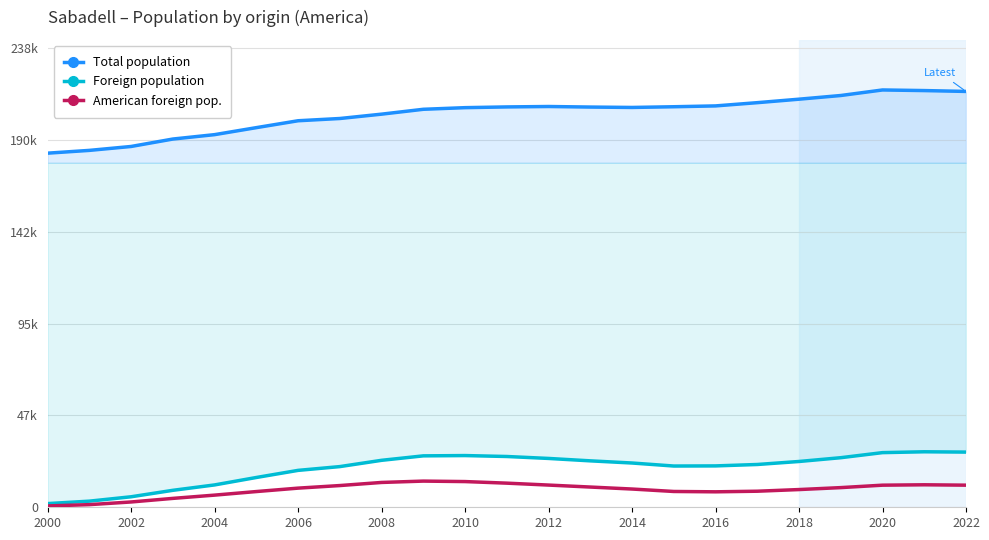

Reading left to right, extract all data points from this chart.

Total population: 183727	185170	187201	191057	193338	196971	200545	201712	203969	206493	207338	207721	207938	207649	207444	207814	208246	209931	211734	213644	216520	216204	215760
Foreign population: 1912	3178	5450	8799	11595	15455	19146	21107	24367	26678	26831	26348	25340	24089	22968	21401	21466	22200	23762	25725	28356	28794	28632
American foreign pop.: 694	1373	2752	4614	6306	8159	9932	11271	12882	13583	13337	12517	11523	10496	9468	8199	8023	8334	9193	10204	11466	11669	11472